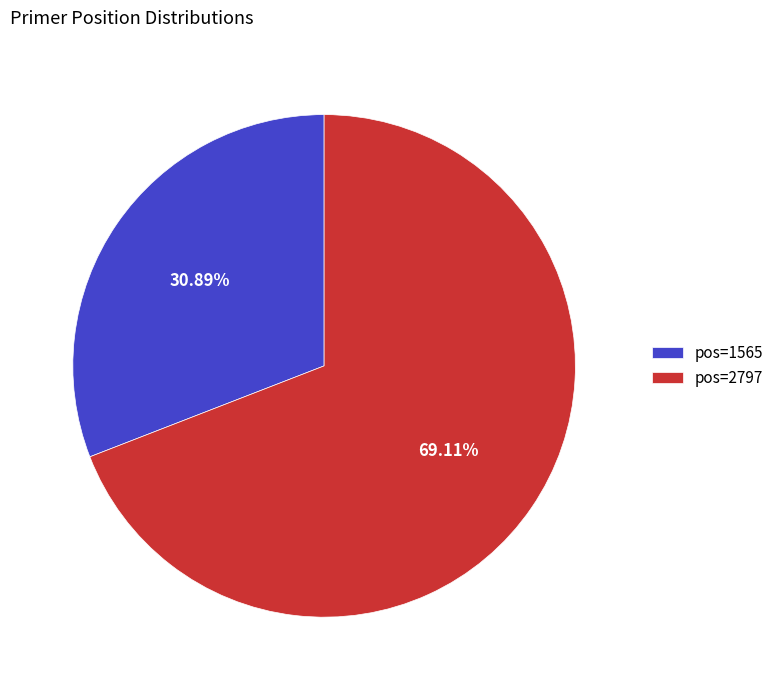

Which slice is the smallest?

pos=1565